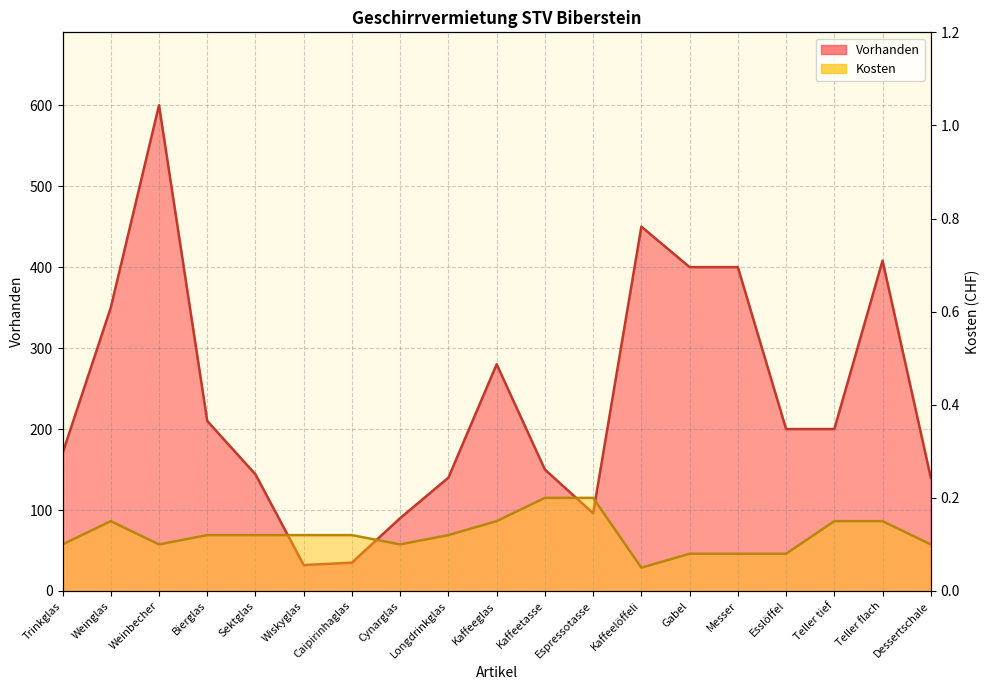

What is the difference between the maximum and second lowest values in the Vorhanden series?

565.0